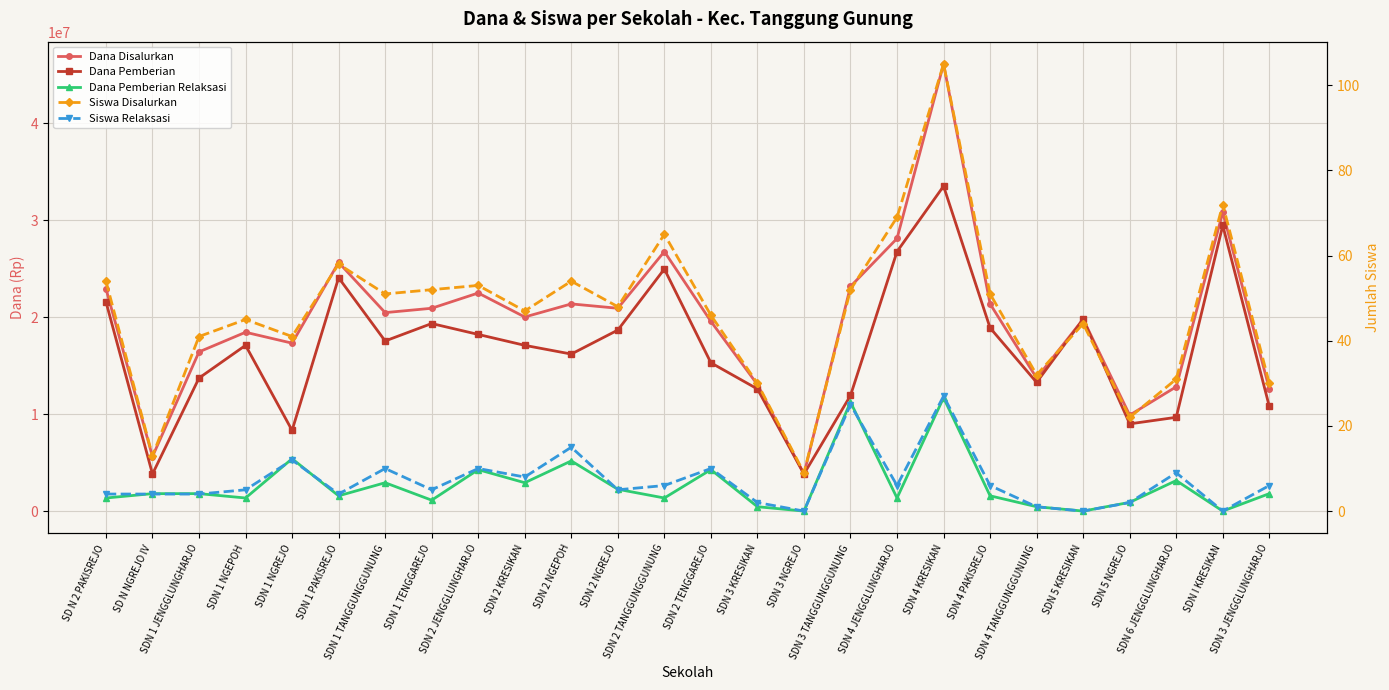

Reading right to left, transcribe all the data shown in this chart.

Dana Disalurkan: SDN 3 JENGGLUNGHARJO=12600000	SDN I KRESIKAN=30825000	SDN 6 JENGGLUNGHARJO=12825000	SDN 5 NGREJO=9900000	SDN 5 KRESIKAN=19800000	SDN 4 TANGGUNGGUNUNG=13725000	SDN 4 PAKISREJO=21375000	SDN 4 KRESIKAN=46125000	SDN 4 JENGGLUNGHARJO=28125000	SDN 3 TANGGUNGGUNUNG=23175000	SDN 3 NGREJO=3825000	SDN 3 KRESIKAN=13050000	SDN 2 TENGGAREJO=19575000	SDN 2 TANGGUNGGUNUNG=26775000	SDN 2 NGREJO=20925000	SDN 2 NGEPOH=21375000	SDN 2 KRESIKAN=20025000	SDN 2 JENGGLUNGHARJO=22500000	SDN 1 TENGGAREJO=20925000	SDN 1 TANGGUNGGUNUNG=20475000	SDN 1 PAKISREJO=25650000	SDN 1 NGREJO=17325000	SDN 1 NGEPOH=18450000	SDN 1 JENGGLUNGHARJO=16425000	SD N NGREJO IV=5625000	SD N 2 PAKISREJO=22950000
Dana Pemberian: SDN 3 JENGGLUNGHARJO=10800000	SDN I KRESIKAN=29475000	SDN 6 JENGGLUNGHARJO=9675000	SDN 5 NGREJO=9000000	SDN 5 KRESIKAN=19800000	SDN 4 TANGGUNGGUNUNG=13275000	SDN 4 PAKISREJO=18900000	SDN 4 KRESIKAN=33525000	SDN 4 JENGGLUNGHARJO=26775000	SDN 3 TANGGUNGGUNUNG=11925000	SDN 3 NGREJO=3825000	SDN 3 KRESIKAN=12600000	SDN 2 TENGGAREJO=15300000	SDN 2 TANGGUNGGUNUNG=24975000	SDN 2 NGREJO=18675000	SDN 2 NGEPOH=16200000	SDN 2 KRESIKAN=17100000	SDN 2 JENGGLUNGHARJO=18225000	SDN 1 TENGGAREJO=19350000	SDN 1 TANGGUNGGUNUNG=17550000	SDN 1 PAKISREJO=24075000	SDN 1 NGREJO=8325000	SDN 1 NGEPOH=17100000	SDN 1 JENGGLUNGHARJO=13725000	SD N NGREJO IV=3825000	SD N 2 PAKISREJO=21600000
Dana Pemberian Relaksasi: SDN 3 JENGGLUNGHARJO=1800000	SDN I KRESIKAN=0	SDN 6 JENGGLUNGHARJO=3150000	SDN 5 NGREJO=900000	SDN 5 KRESIKAN=0	SDN 4 TANGGUNGGUNUNG=450000	SDN 4 PAKISREJO=1575000	SDN 4 KRESIKAN=11700000	SDN 4 JENGGLUNGHARJO=1350000	SDN 3 TANGGUNGGUNUNG=11250000	SDN 3 NGREJO=0	SDN 3 KRESIKAN=450000	SDN 2 TENGGAREJO=4275000	SDN 2 TANGGUNGGUNUNG=1350000	SDN 2 NGREJO=2250000	SDN 2 NGEPOH=5175000	SDN 2 KRESIKAN=2925000	SDN 2 JENGGLUNGHARJO=4275000	SDN 1 TENGGAREJO=1125000	SDN 1 TANGGUNGGUNUNG=2925000	SDN 1 PAKISREJO=1575000	SDN 1 NGREJO=5400000	SDN 1 NGEPOH=1350000	SDN 1 JENGGLUNGHARJO=1800000	SD N NGREJO IV=1800000	SD N 2 PAKISREJO=1350000
Siswa Disalurkan: SDN 3 JENGGLUNGHARJO=30	SDN I KRESIKAN=72	SDN 6 JENGGLUNGHARJO=31	SDN 5 NGREJO=22	SDN 5 KRESIKAN=44	SDN 4 TANGGUNGGUNUNG=32	SDN 4 PAKISREJO=51	SDN 4 KRESIKAN=105	SDN 4 JENGGLUNGHARJO=69	SDN 3 TANGGUNGGUNUNG=52	SDN 3 NGREJO=9	SDN 3 KRESIKAN=30	SDN 2 TENGGAREJO=46	SDN 2 TANGGUNGGUNUNG=65	SDN 2 NGREJO=48	SDN 2 NGEPOH=54	SDN 2 KRESIKAN=47	SDN 2 JENGGLUNGHARJO=53	SDN 1 TENGGAREJO=52	SDN 1 TANGGUNGGUNUNG=51	SDN 1 PAKISREJO=58	SDN 1 NGREJO=41	SDN 1 NGEPOH=45	SDN 1 JENGGLUNGHARJO=41	SD N NGREJO IV=13	SD N 2 PAKISREJO=54
Siswa Relaksasi: SDN 3 JENGGLUNGHARJO=6	SDN I KRESIKAN=0	SDN 6 JENGGLUNGHARJO=9	SDN 5 NGREJO=2	SDN 5 KRESIKAN=0	SDN 4 TANGGUNGGUNUNG=1	SDN 4 PAKISREJO=6	SDN 4 KRESIKAN=27	SDN 4 JENGGLUNGHARJO=6	SDN 3 TANGGUNGGUNUNG=25	SDN 3 NGREJO=0	SDN 3 KRESIKAN=2	SDN 2 TENGGAREJO=10	SDN 2 TANGGUNGGUNUNG=6	SDN 2 NGREJO=5	SDN 2 NGEPOH=15	SDN 2 KRESIKAN=8	SDN 2 JENGGLUNGHARJO=10	SDN 1 TENGGAREJO=5	SDN 1 TANGGUNGGUNUNG=10	SDN 1 PAKISREJO=4	SDN 1 NGREJO=12	SDN 1 NGEPOH=5	SDN 1 JENGGLUNGHARJO=4	SD N NGREJO IV=4	SD N 2 PAKISREJO=4